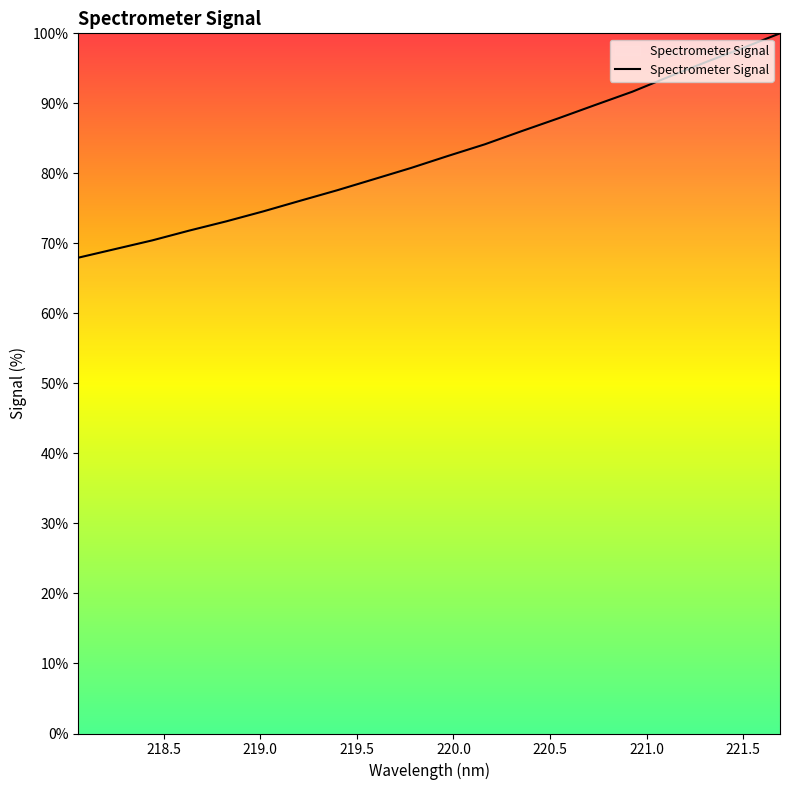

What is the maximum value shown in the chart?

100.0